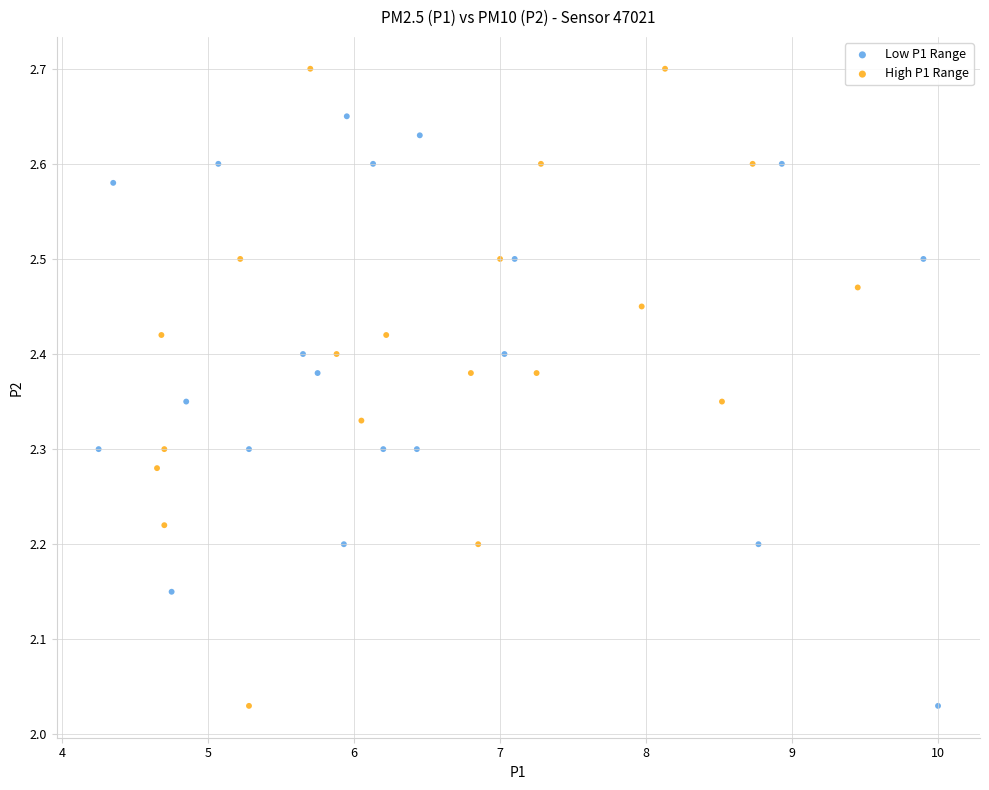

Which series reaches the maximum Y coordinate?

High P1 Range